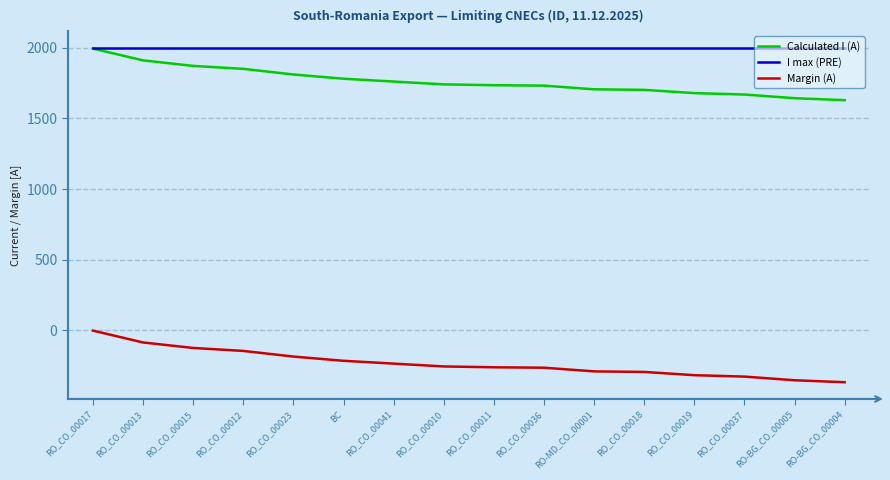

What are all the series names shown in the legend?

Calculated I (A), I max (PRE), Margin (A)